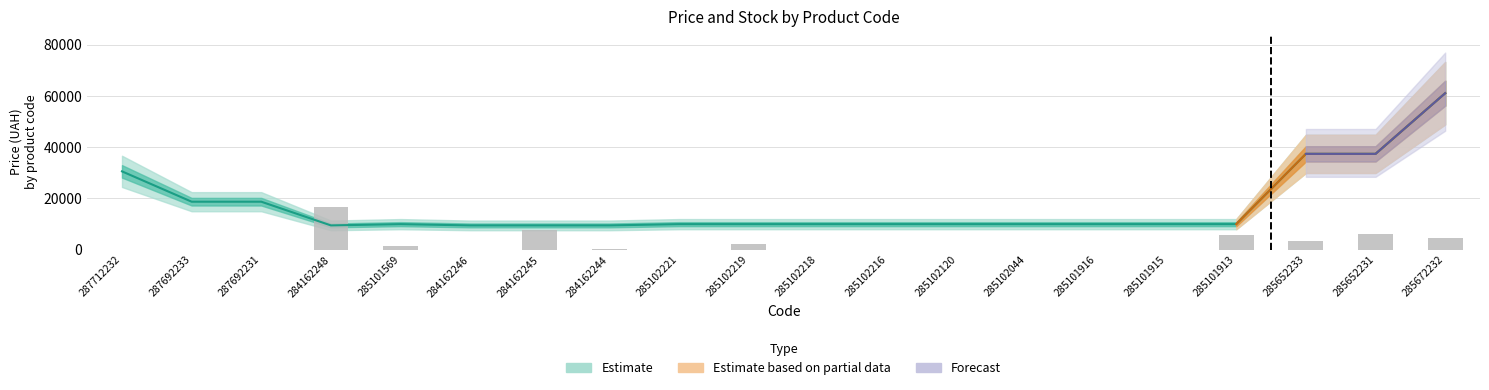

What is the label of the 20th bar from the left?

285672232